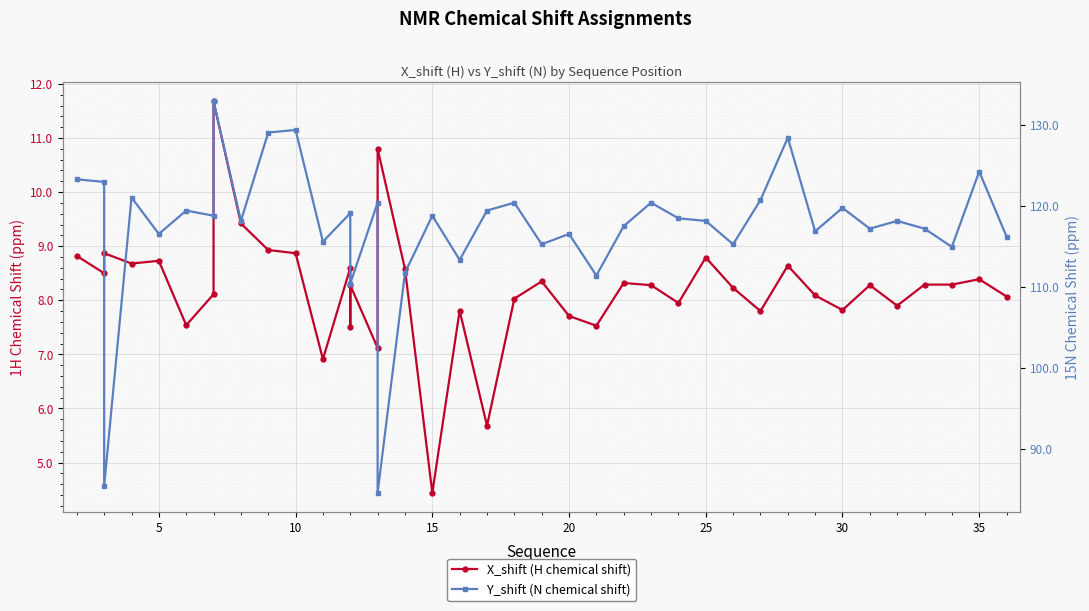

In X_shift (H chemical shift), how many points are lower than both neighbors (excluding endpoints)?

13